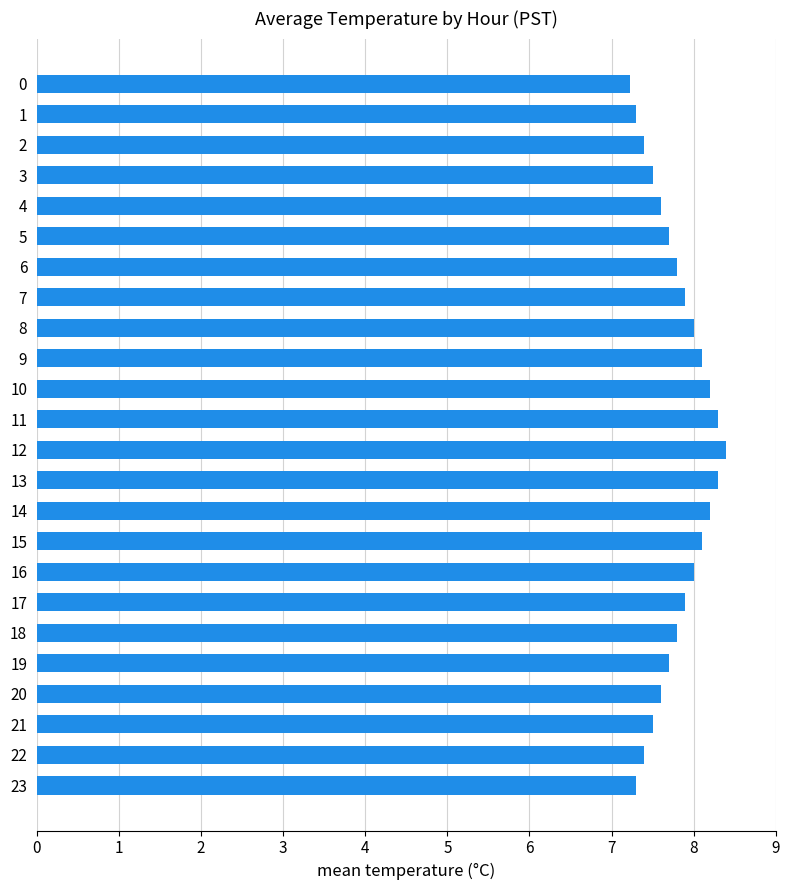

What is the greatest value displayed?

8.4